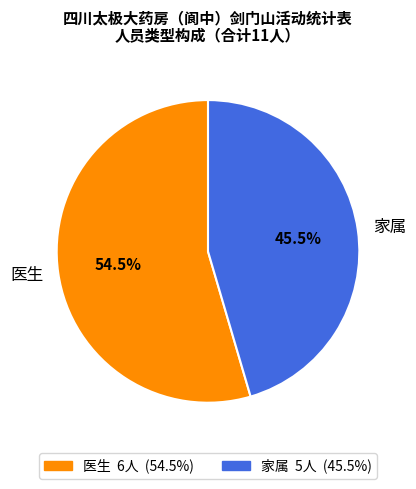

How many slices are in this pie chart?

2